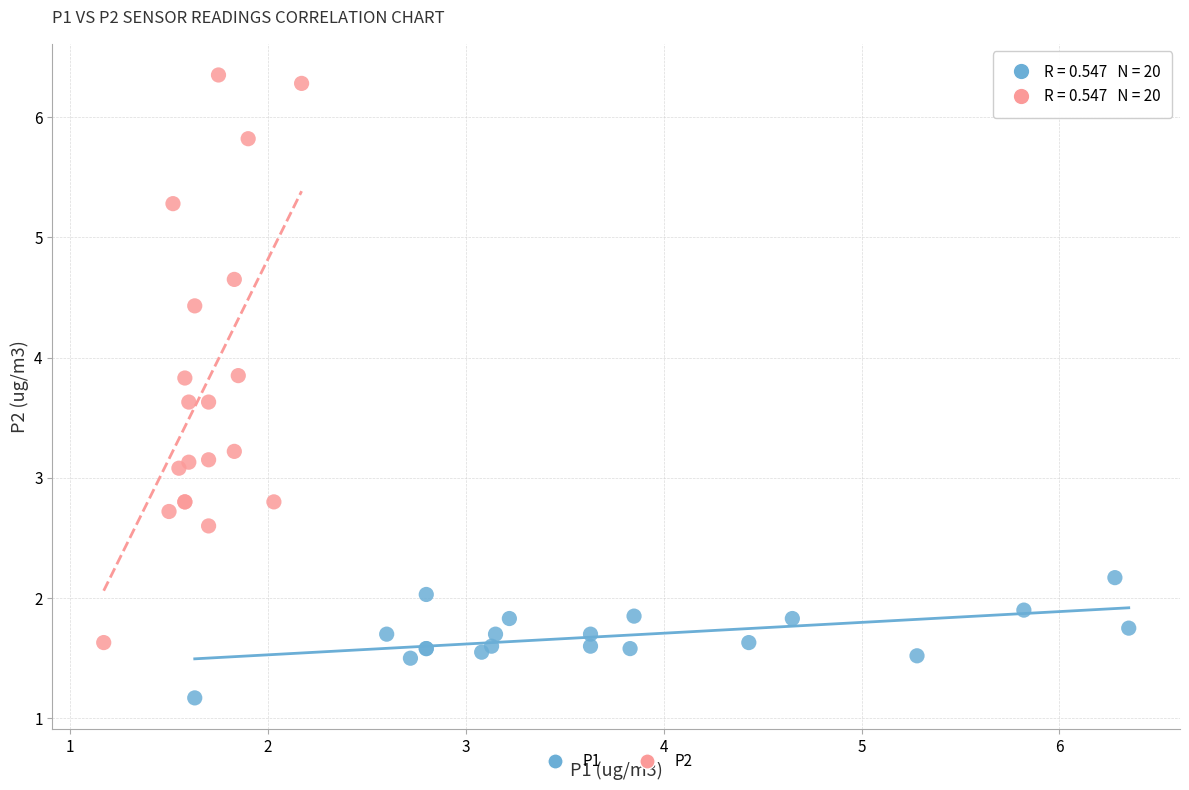

Which series contains the lowest Y value?

P1